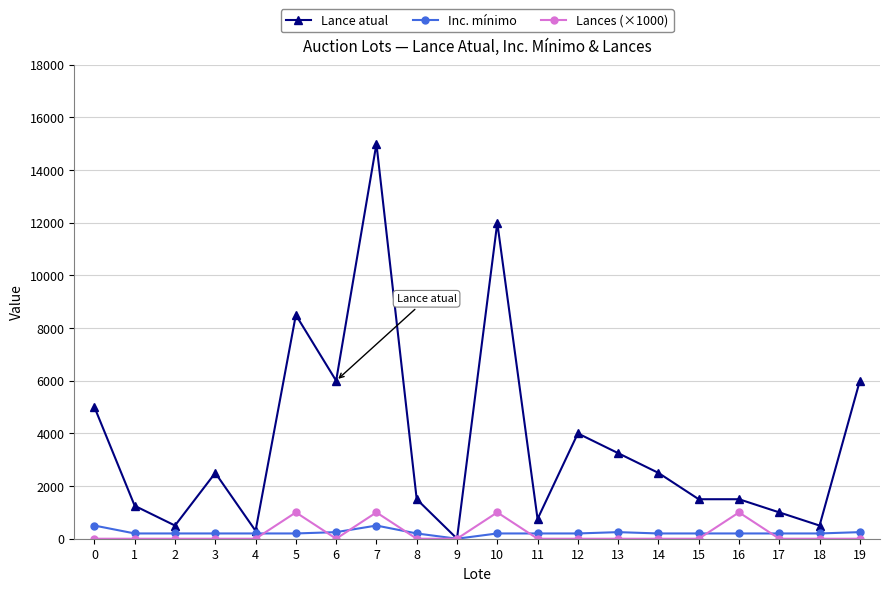

True or false: Lance atual has a value of 7684.8 at 0.

False